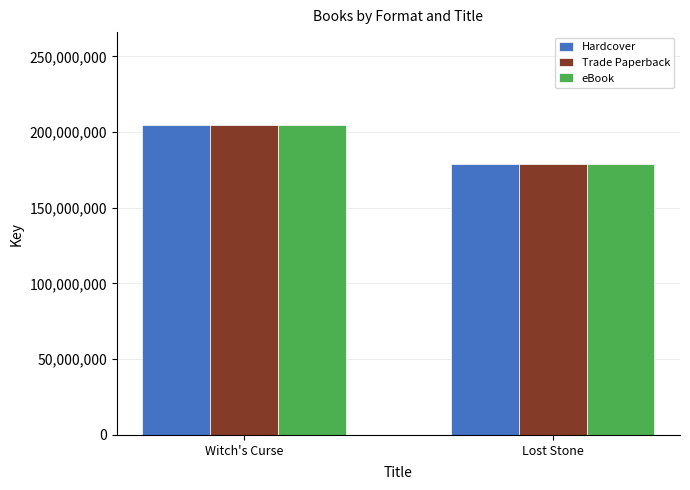

Reading left to right, list all the values displayed in this chart.

Hardcover: Witch's Curse=204599617	Lost Stone=178967587
Trade Paperback: Witch's Curse=204599617	Lost Stone=178967587
eBook: Witch's Curse=204599617	Lost Stone=178967587